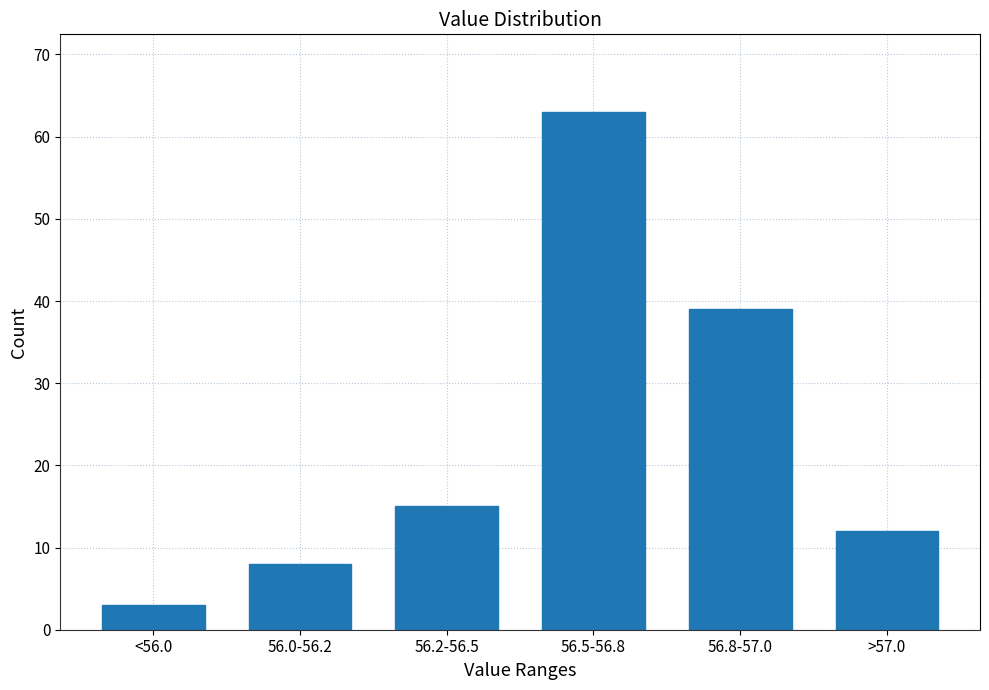

Reading right to left, transcribe all the data shown in this chart.

>57.0=12	56.8-57.0=39	56.5-56.8=63	56.2-56.5=15	56.0-56.2=8	<56.0=3